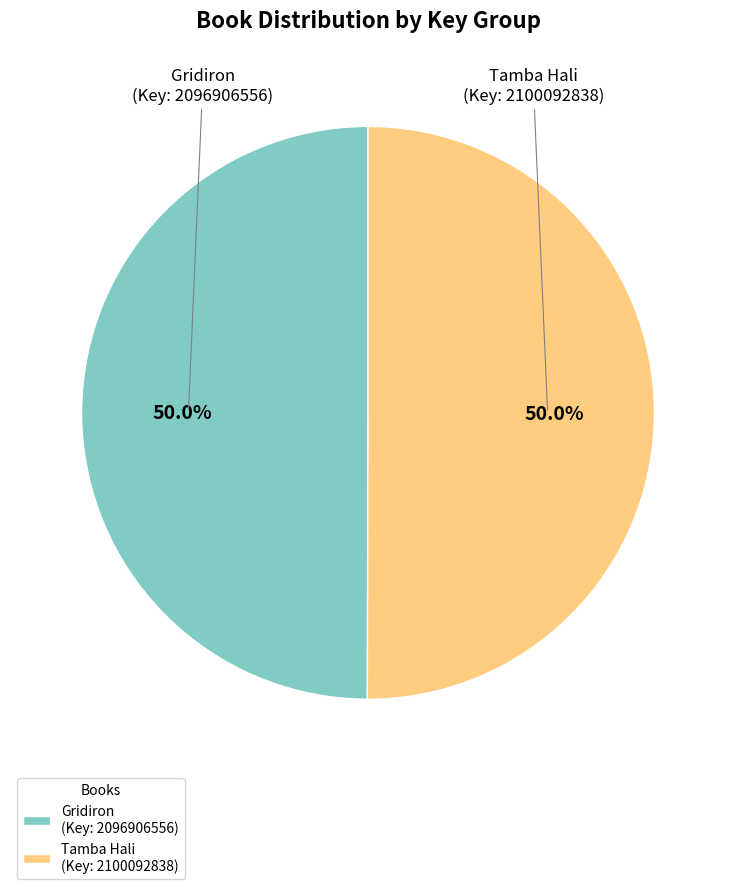

To the nearest percent, what is the average slice percentage?

50%